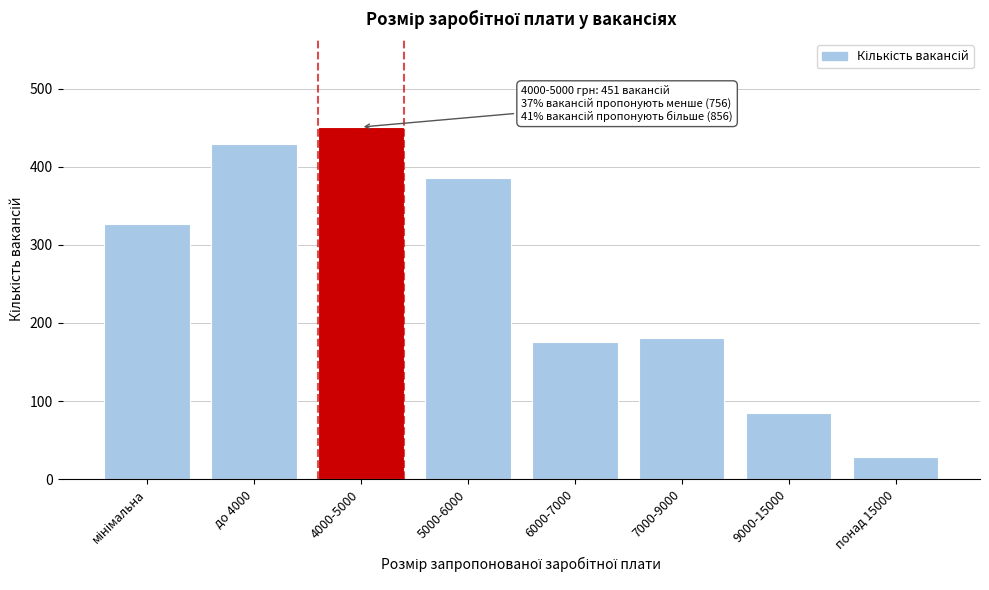

Reading left to right, extract all data points from this chart.

327	429	451	386	176	181	85	28